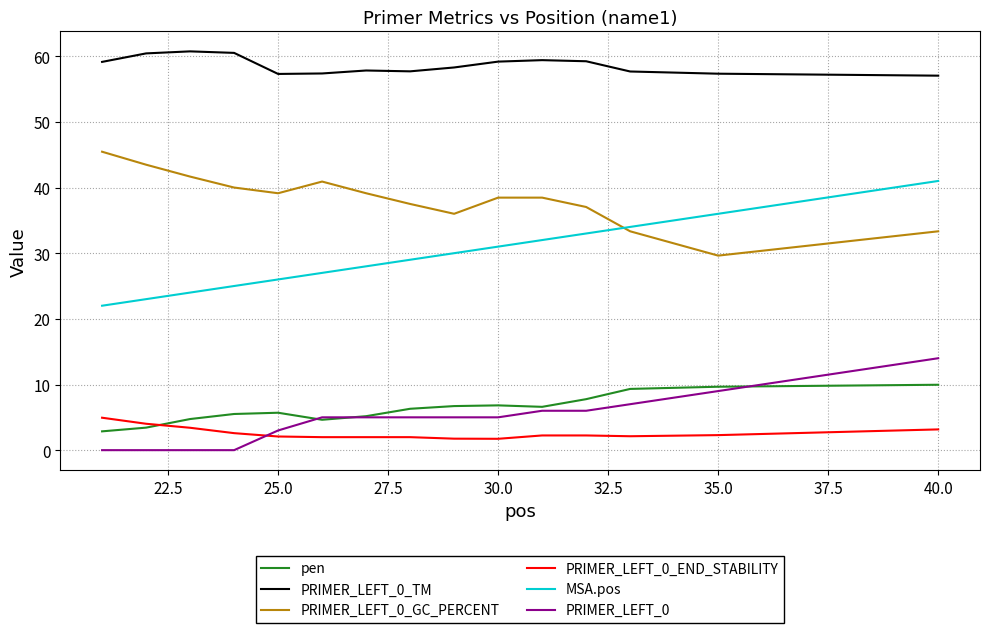

Which series has the largest total across all categories?

PRIMER_LEFT_0_TM